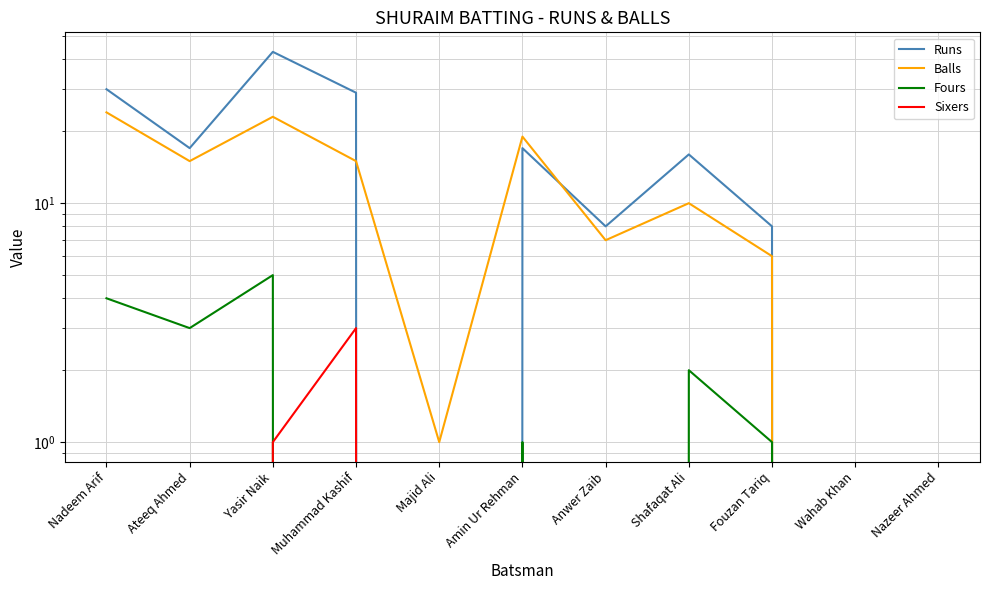

Reading left to right, what are all the values shown in this chart?

Runs: 30	17	43	29	0	17	8	16	8	0	0
Balls: 24	15	23	15	1	19	7	10	6	0	0
Fours: 4	3	5	0	0	1	0	2	1	0	0
Sixers: 0	0	1	3	0	0	0	0	0	0	0